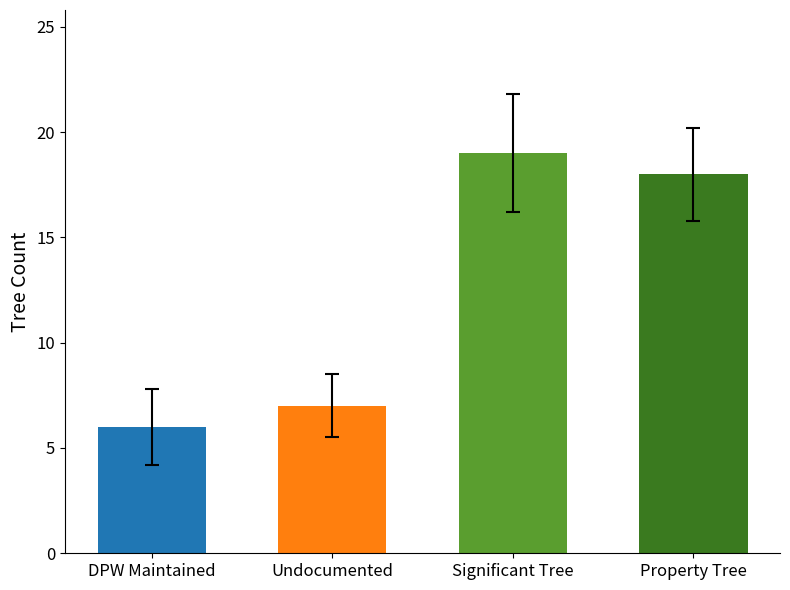

The chart shows a value of 18 at Property Tree. True or false?

True